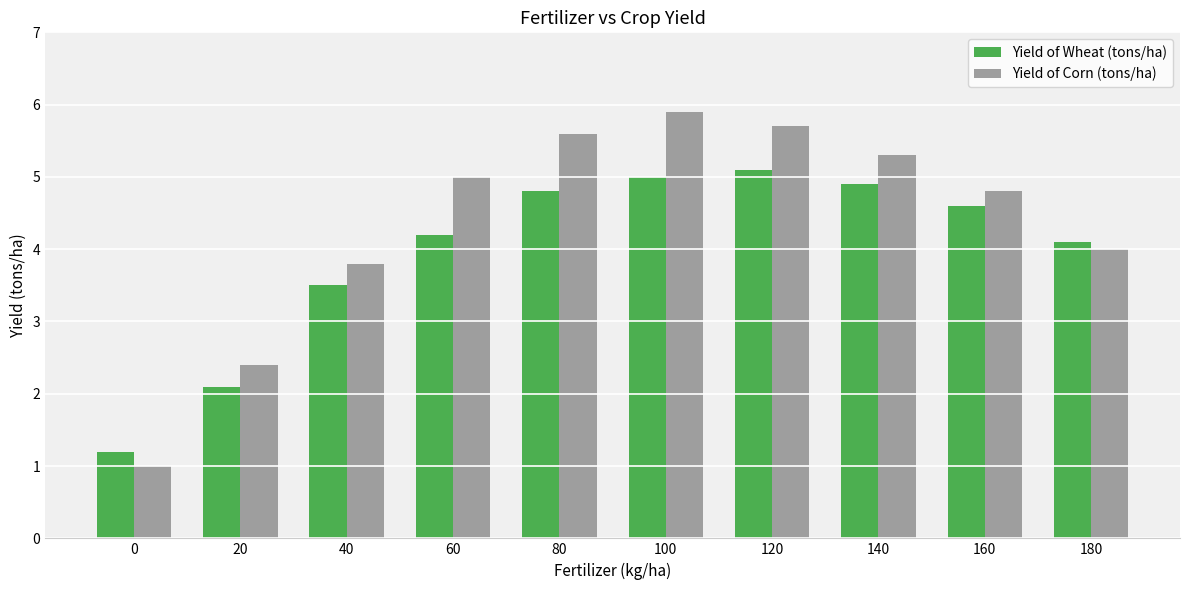

What is the sum of all Yield of Wheat (tons/ha) values?

39.5